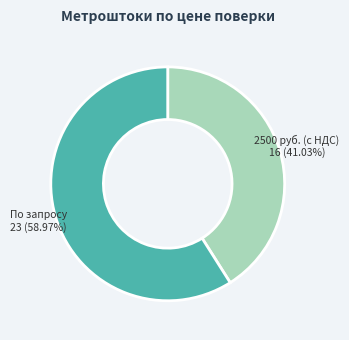

Approximately how many times larger is the value at 2500 руб. (с НДС) compared to По запросу?

0.7